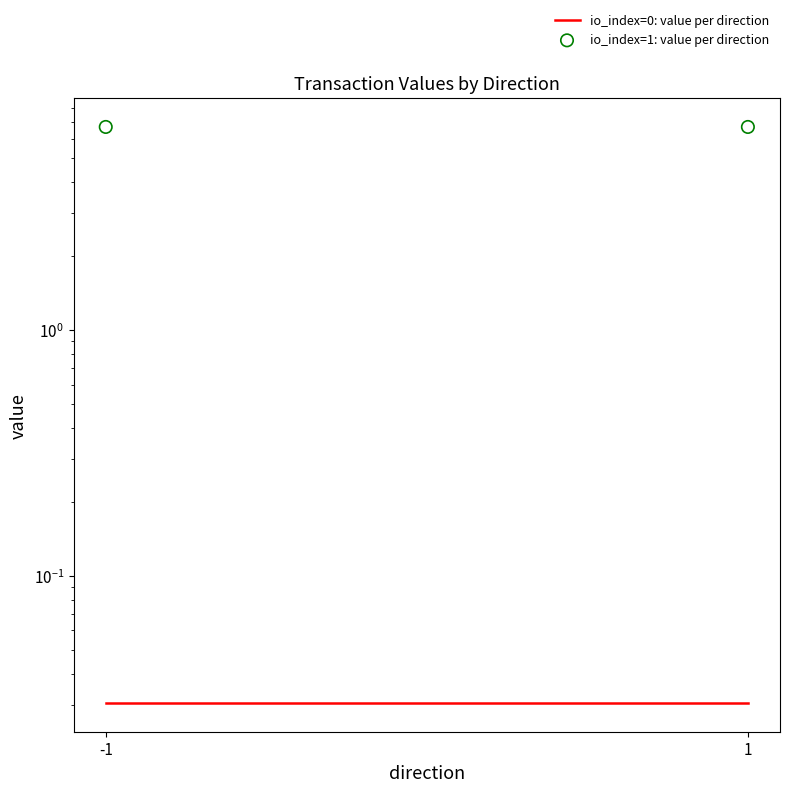

Which series has the widest spread of Y values?

io_index=0: value per direction